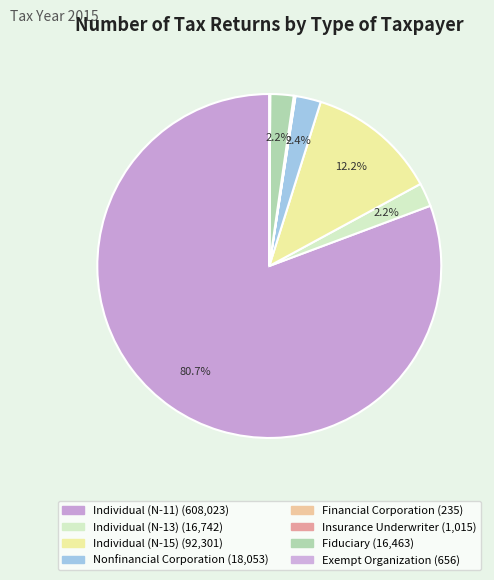

Does Individual (N-11) account for over 50% of the chart?

Yes